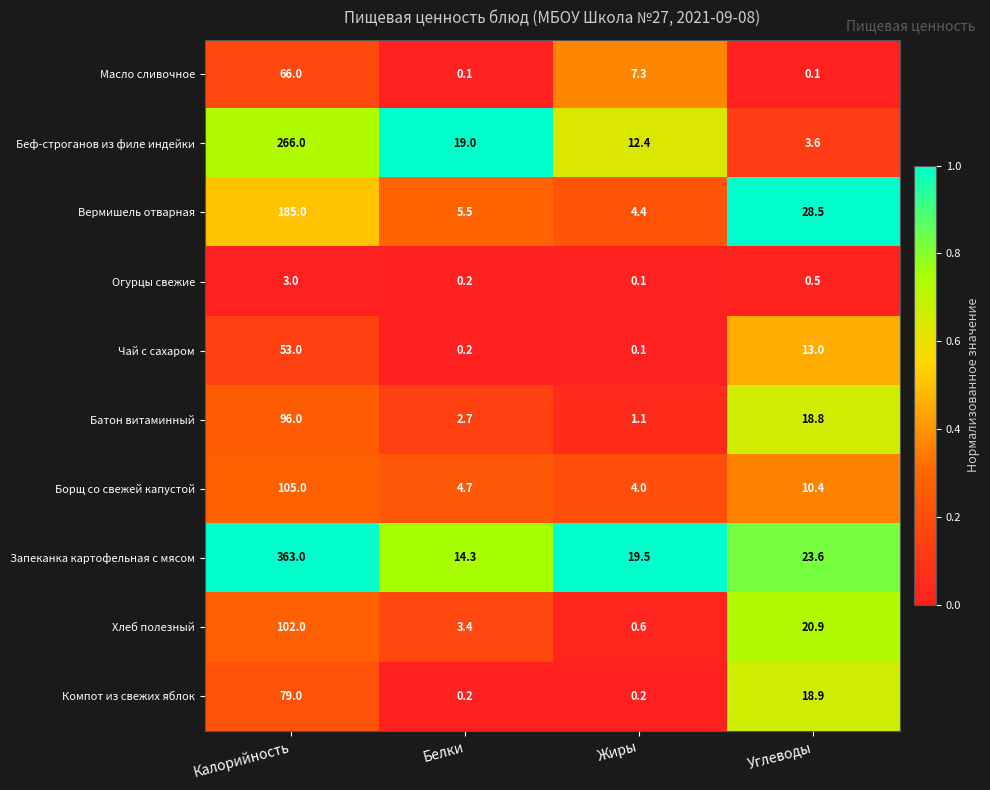

What is the sum of the Батон витаминный values at Углеводы and Калорийность?

114.8